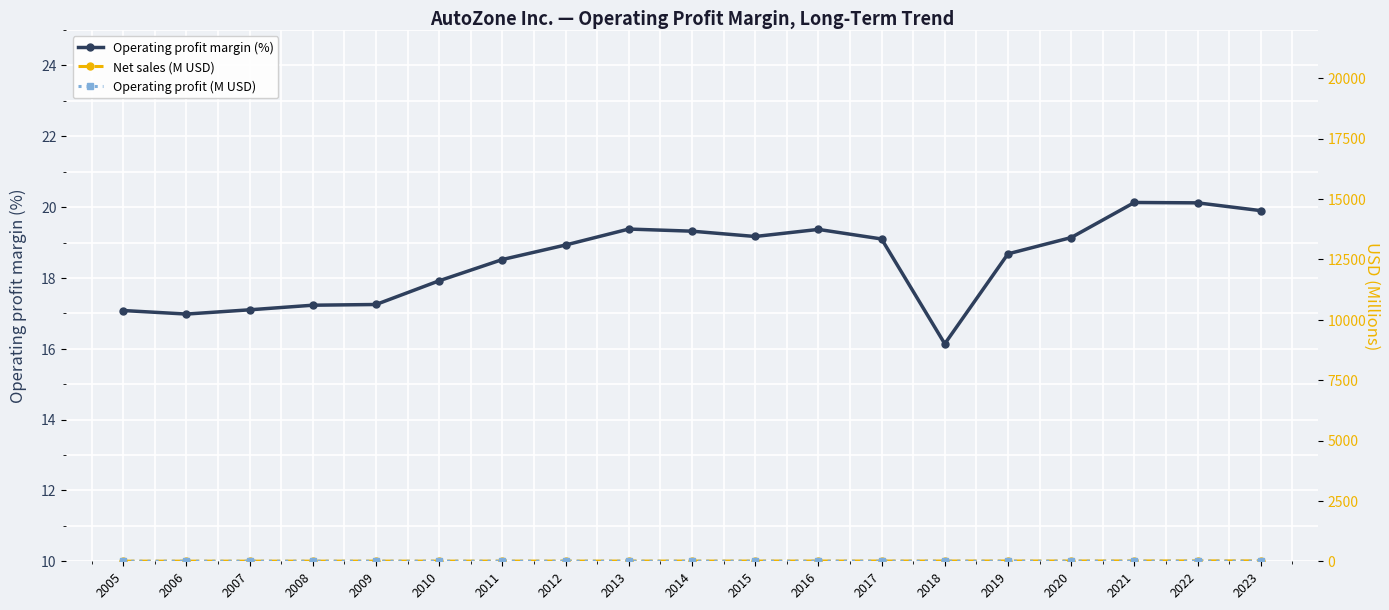

What is the difference between the Operating profit (M USD) values at 2010 and 2015?

0.6